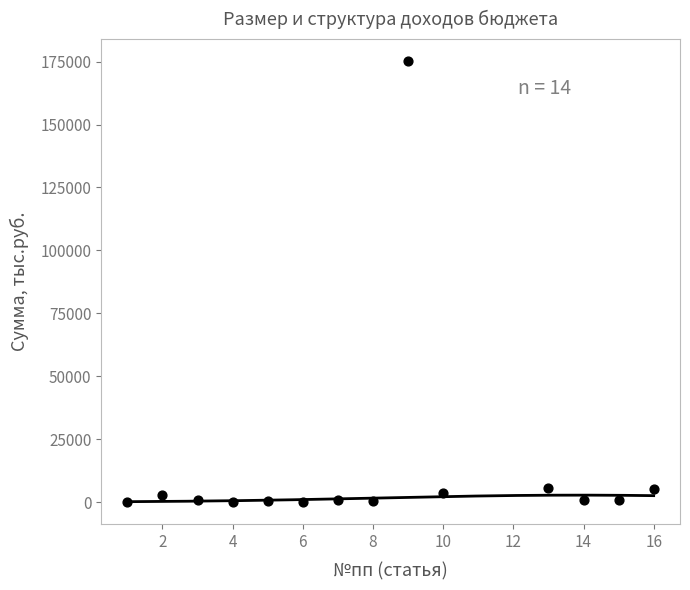

What is the range of Y values (max minus min)?

175086.3